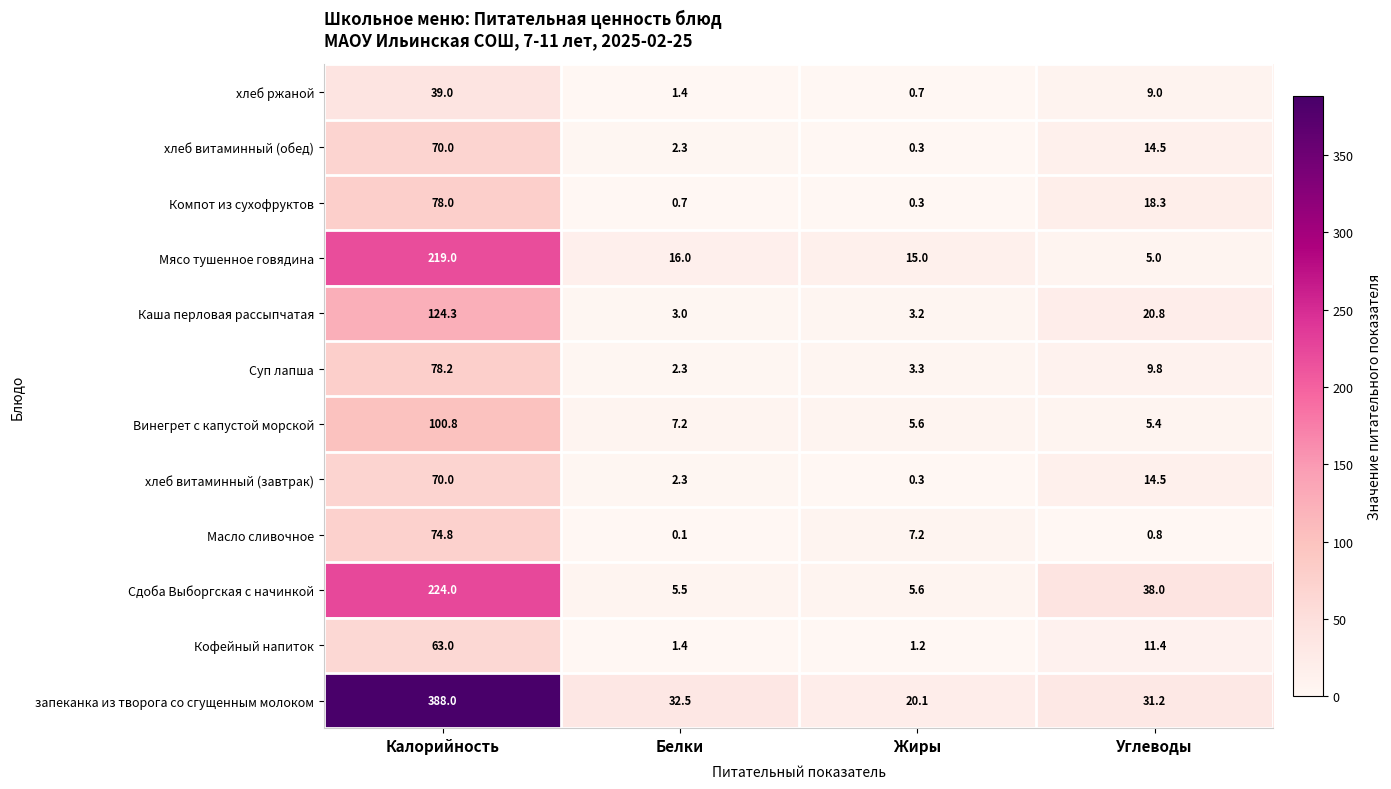

Rank the categories by Мясо тушенное говядина value from highest to lowest.

Калорийность, Белки, Жиры, Углеводы